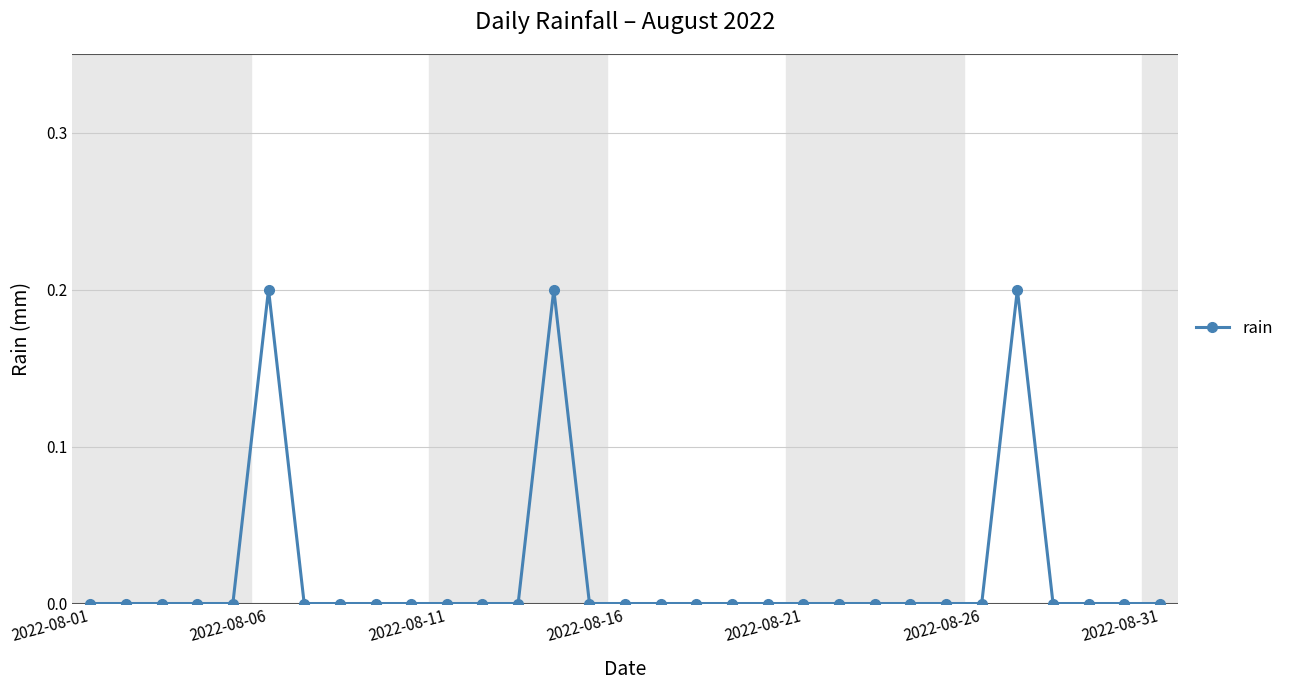

What is the value of the 14th point from the left?

0.2